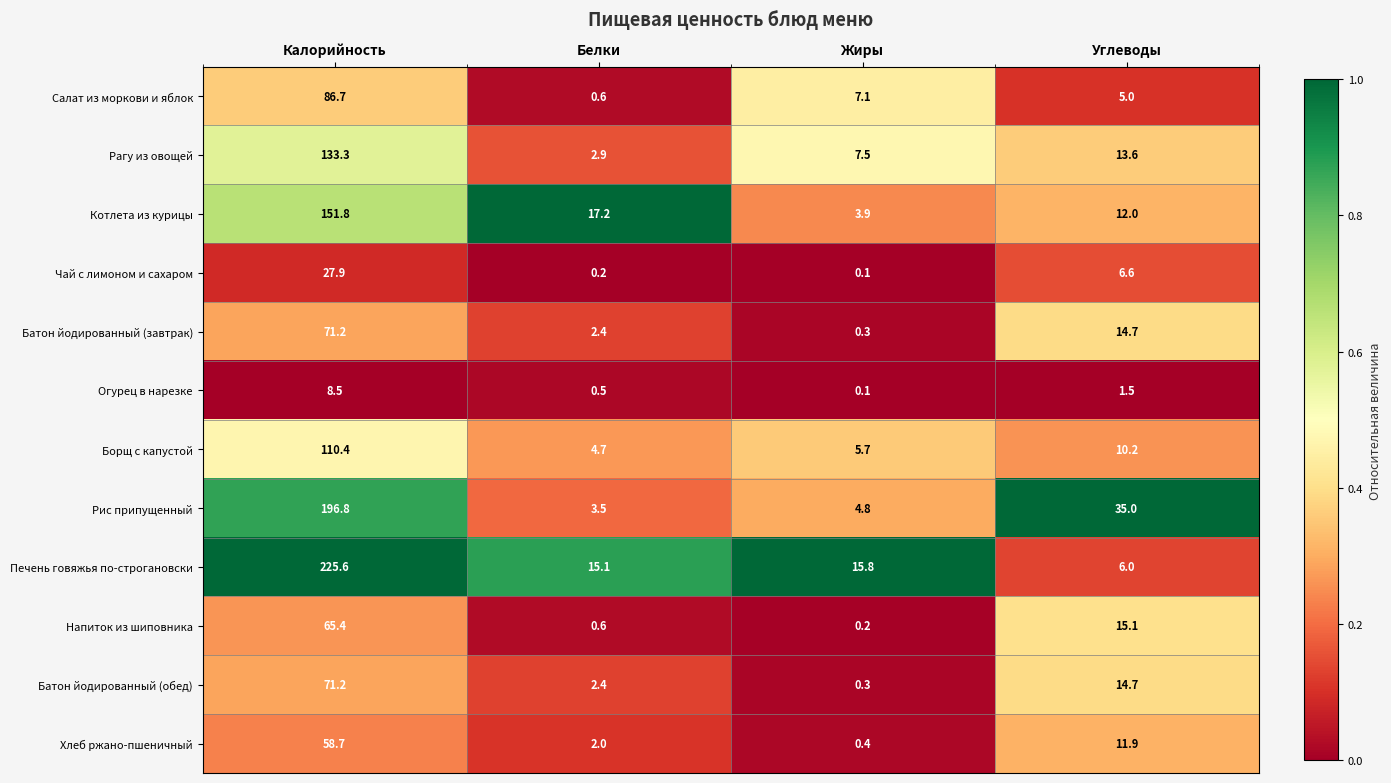

What is the difference between the maximum and minimum values in the Напиток из шиповника series?

65.2